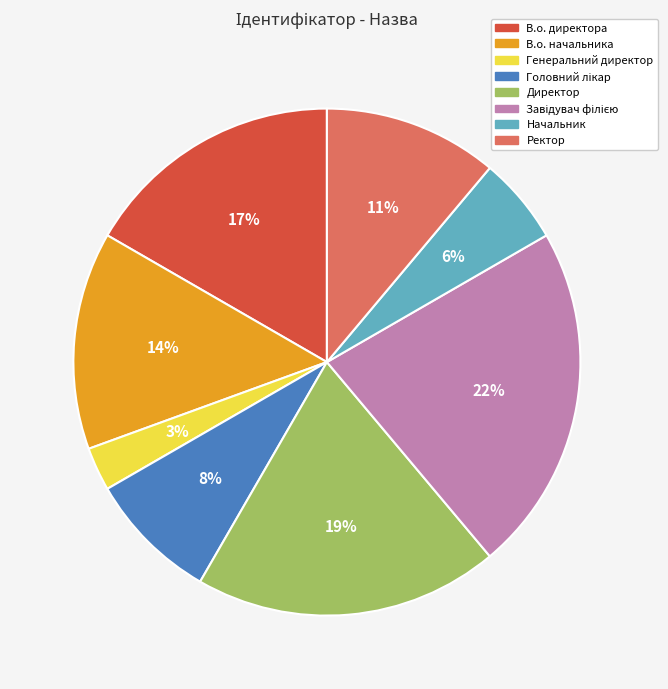

How many segments does this pie chart have?

8